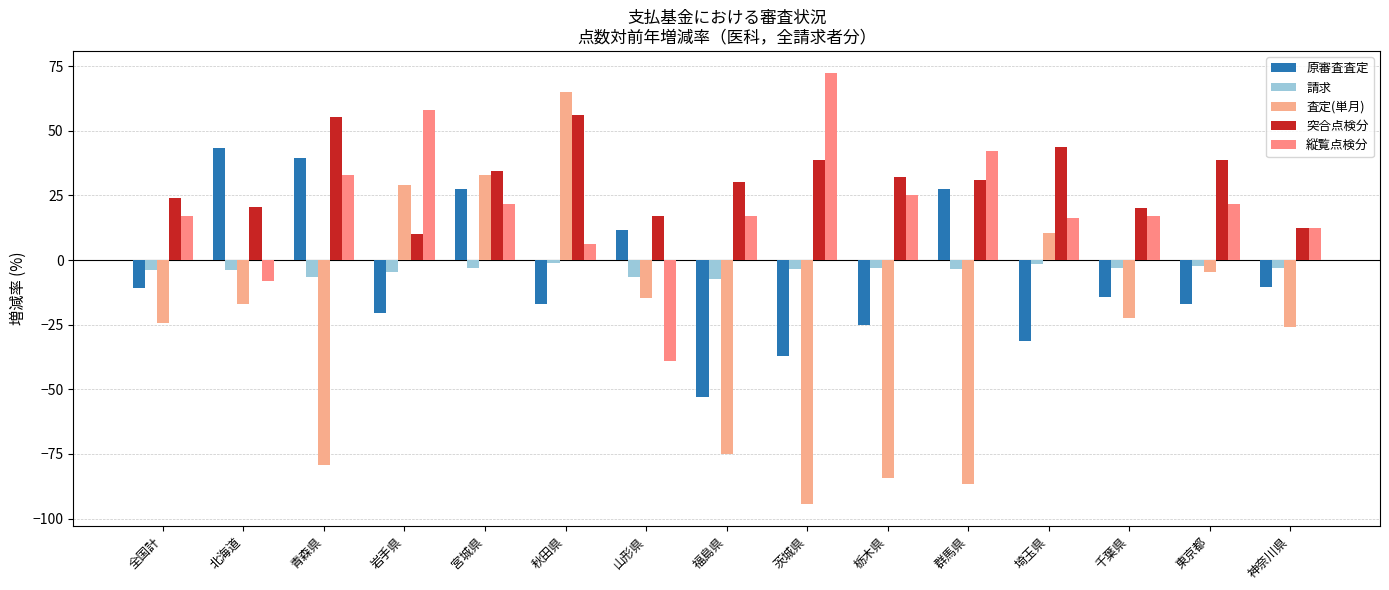

True or false: 査定(単月) has a value of -36.0 at 栃木県.

False